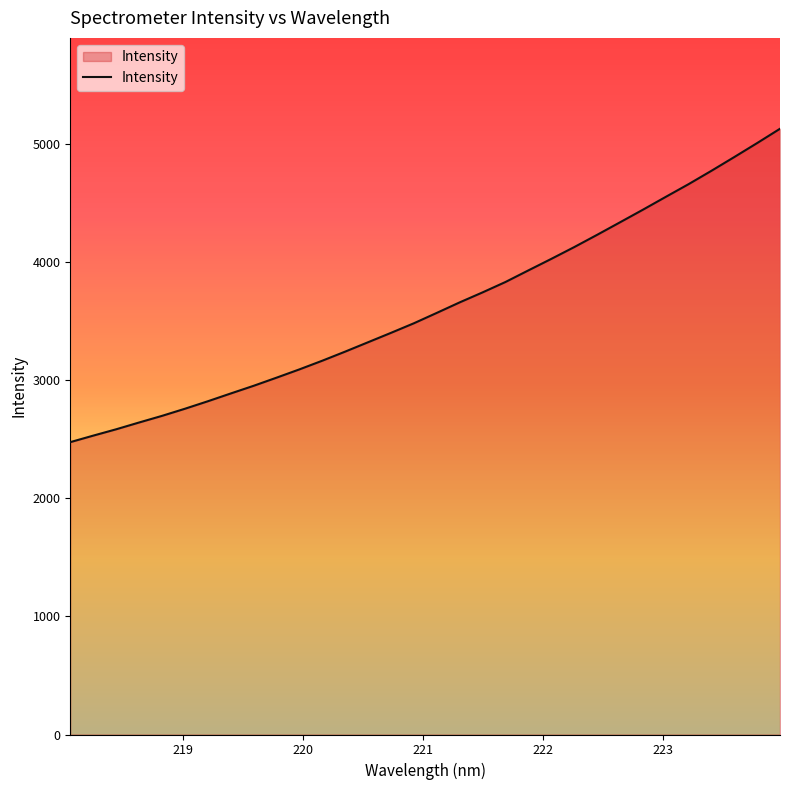

What is the difference between the maximum and minimum values?

2652.9